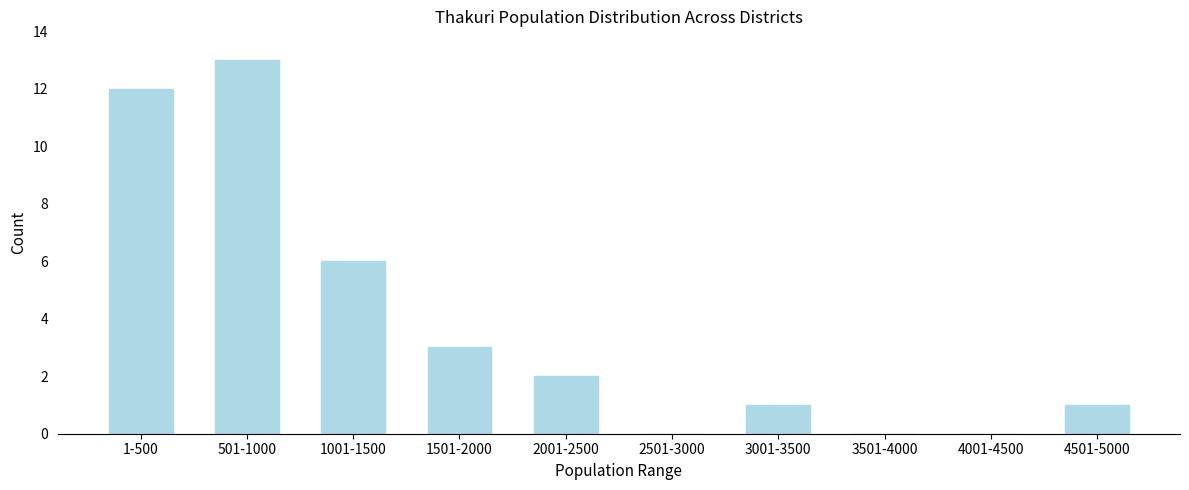

Reading right to left, list all the values displayed in this chart.

4501-5000=1	4001-4500=0	3501-4000=0	3001-3500=1	2501-3000=0	2001-2500=2	1501-2000=3	1001-1500=6	501-1000=13	1-500=12